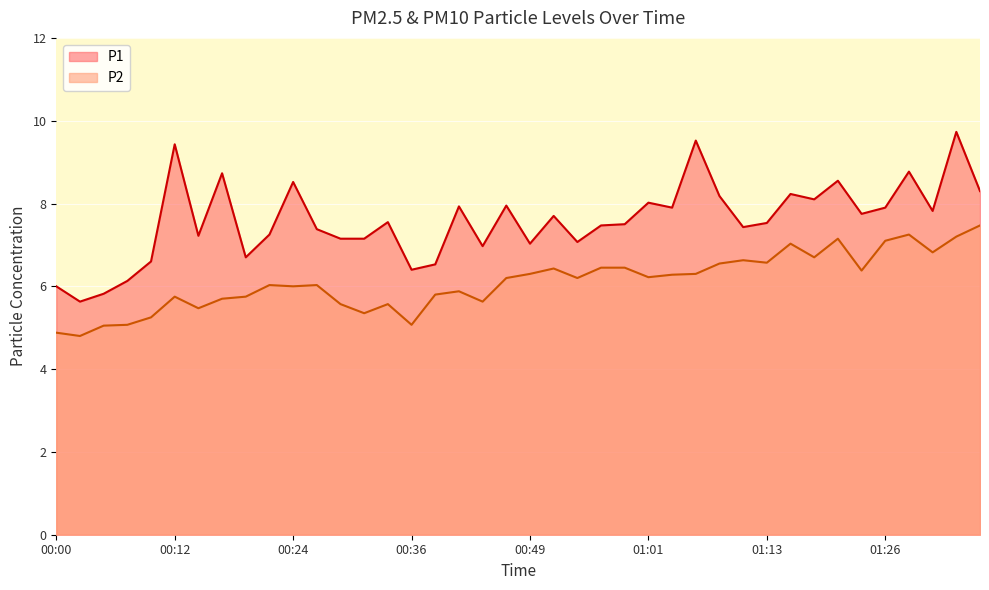

What is the highest value of the P2 series?

7.5